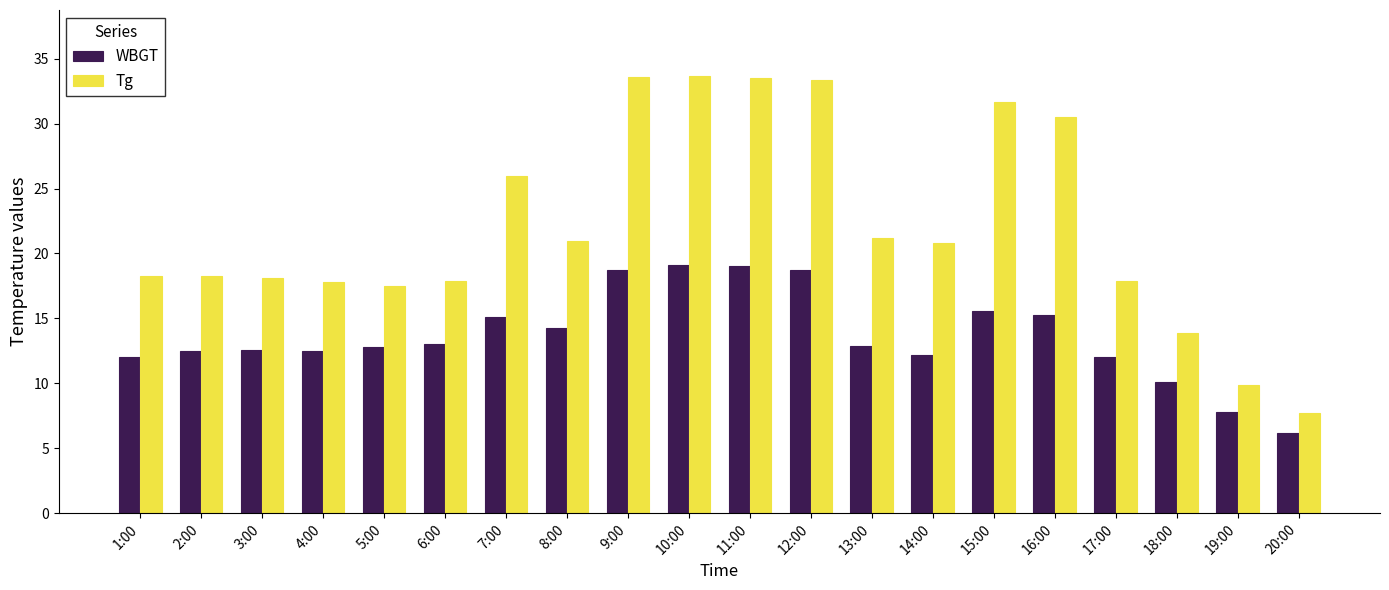

At how many categories does at least one series exceed 22?

7